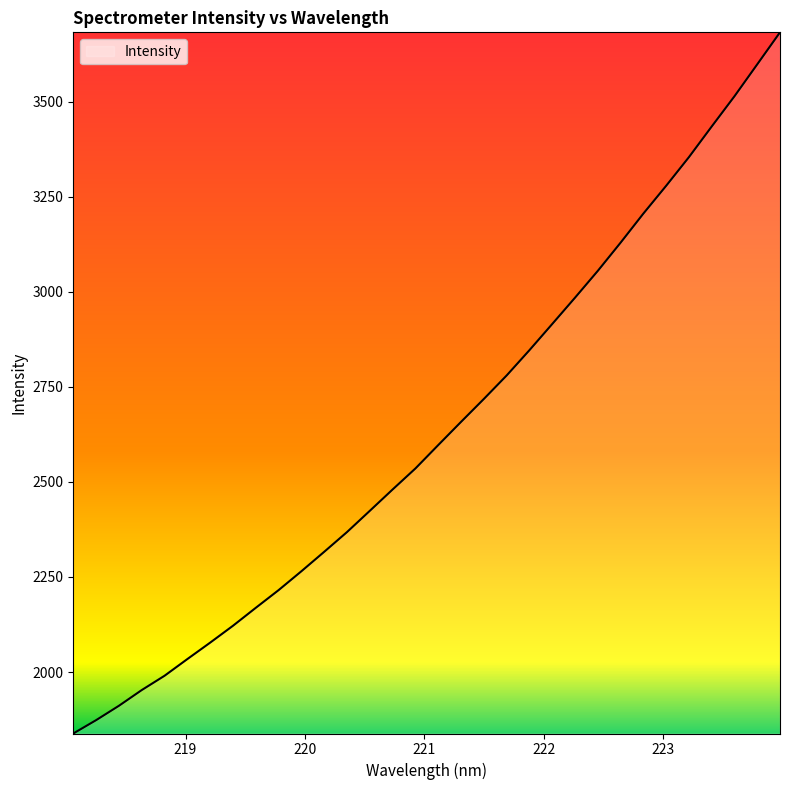

What is the difference between the maximum and minimum values?

1843.7